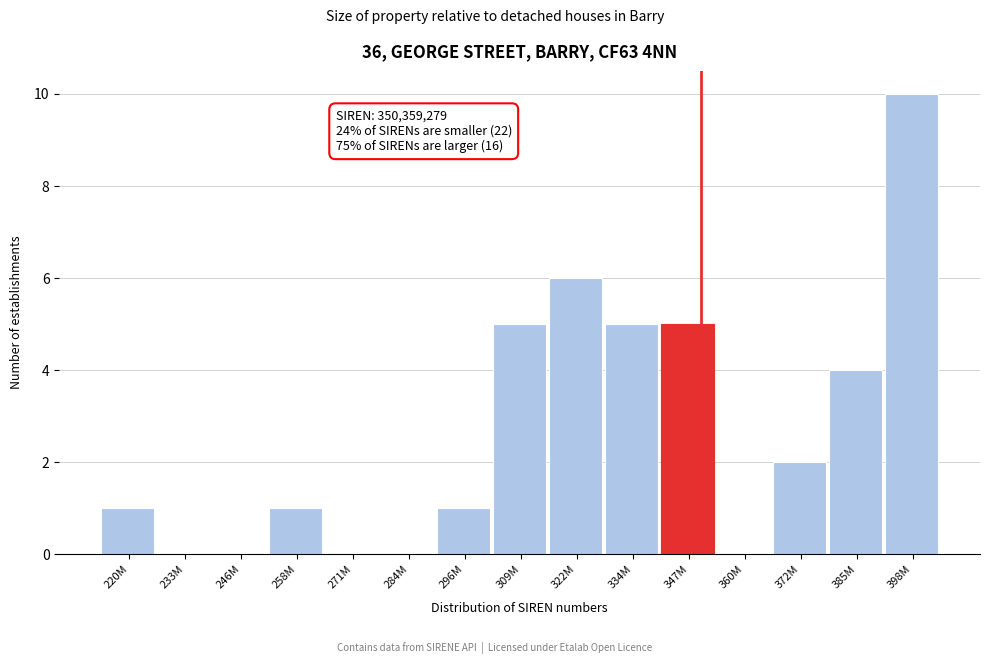

Reading left to right, list all the values displayed in this chart.

220M=1	233M=0	246M=0	258M=1	271M=0	284M=0	296M=1	309M=5	322M=6	334M=5	347M=5	360M=0	372M=2	385M=4	398M=10